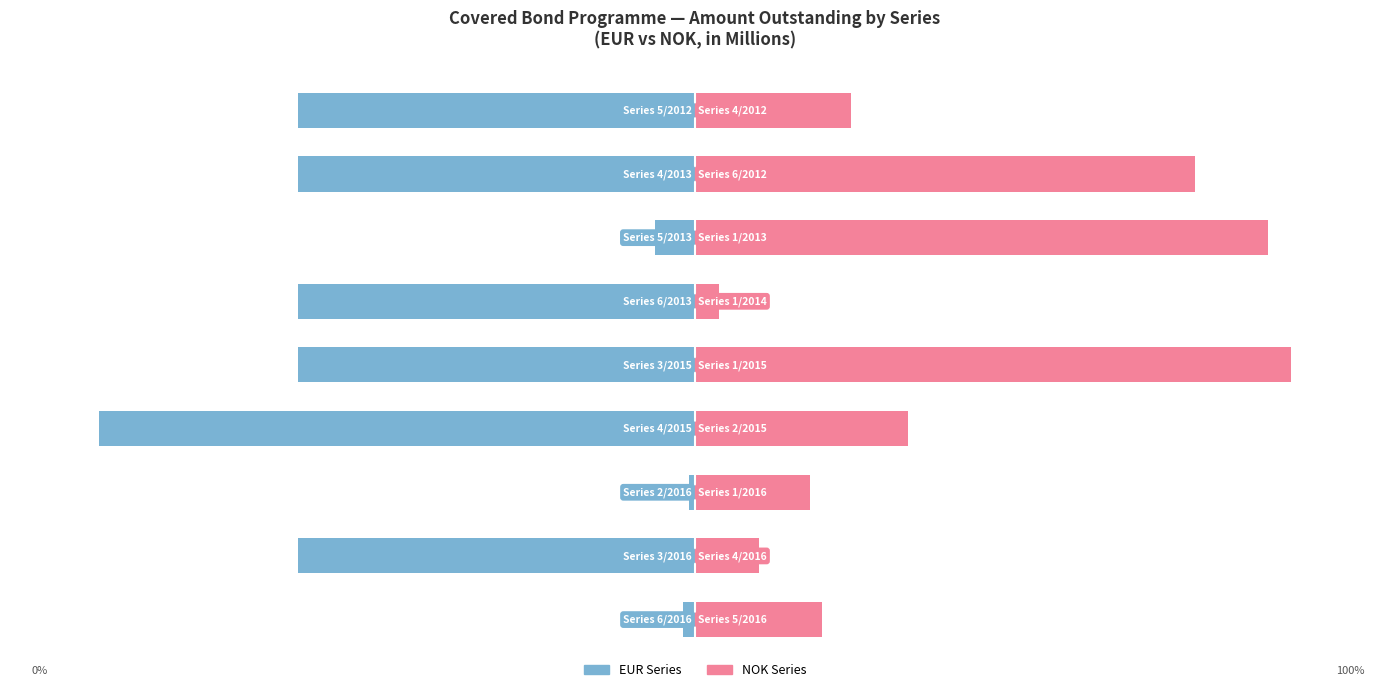

Reading right to left, list all the values displayed in this chart.

EUR Series: -66.7	-66.7	-6.7	-66.7	-66.7	-100.0	-1.0	-66.7	-2.0
NOK Series: 26.2	84.0	96.3	4.0	100.0	35.8	19.3	10.7	21.4